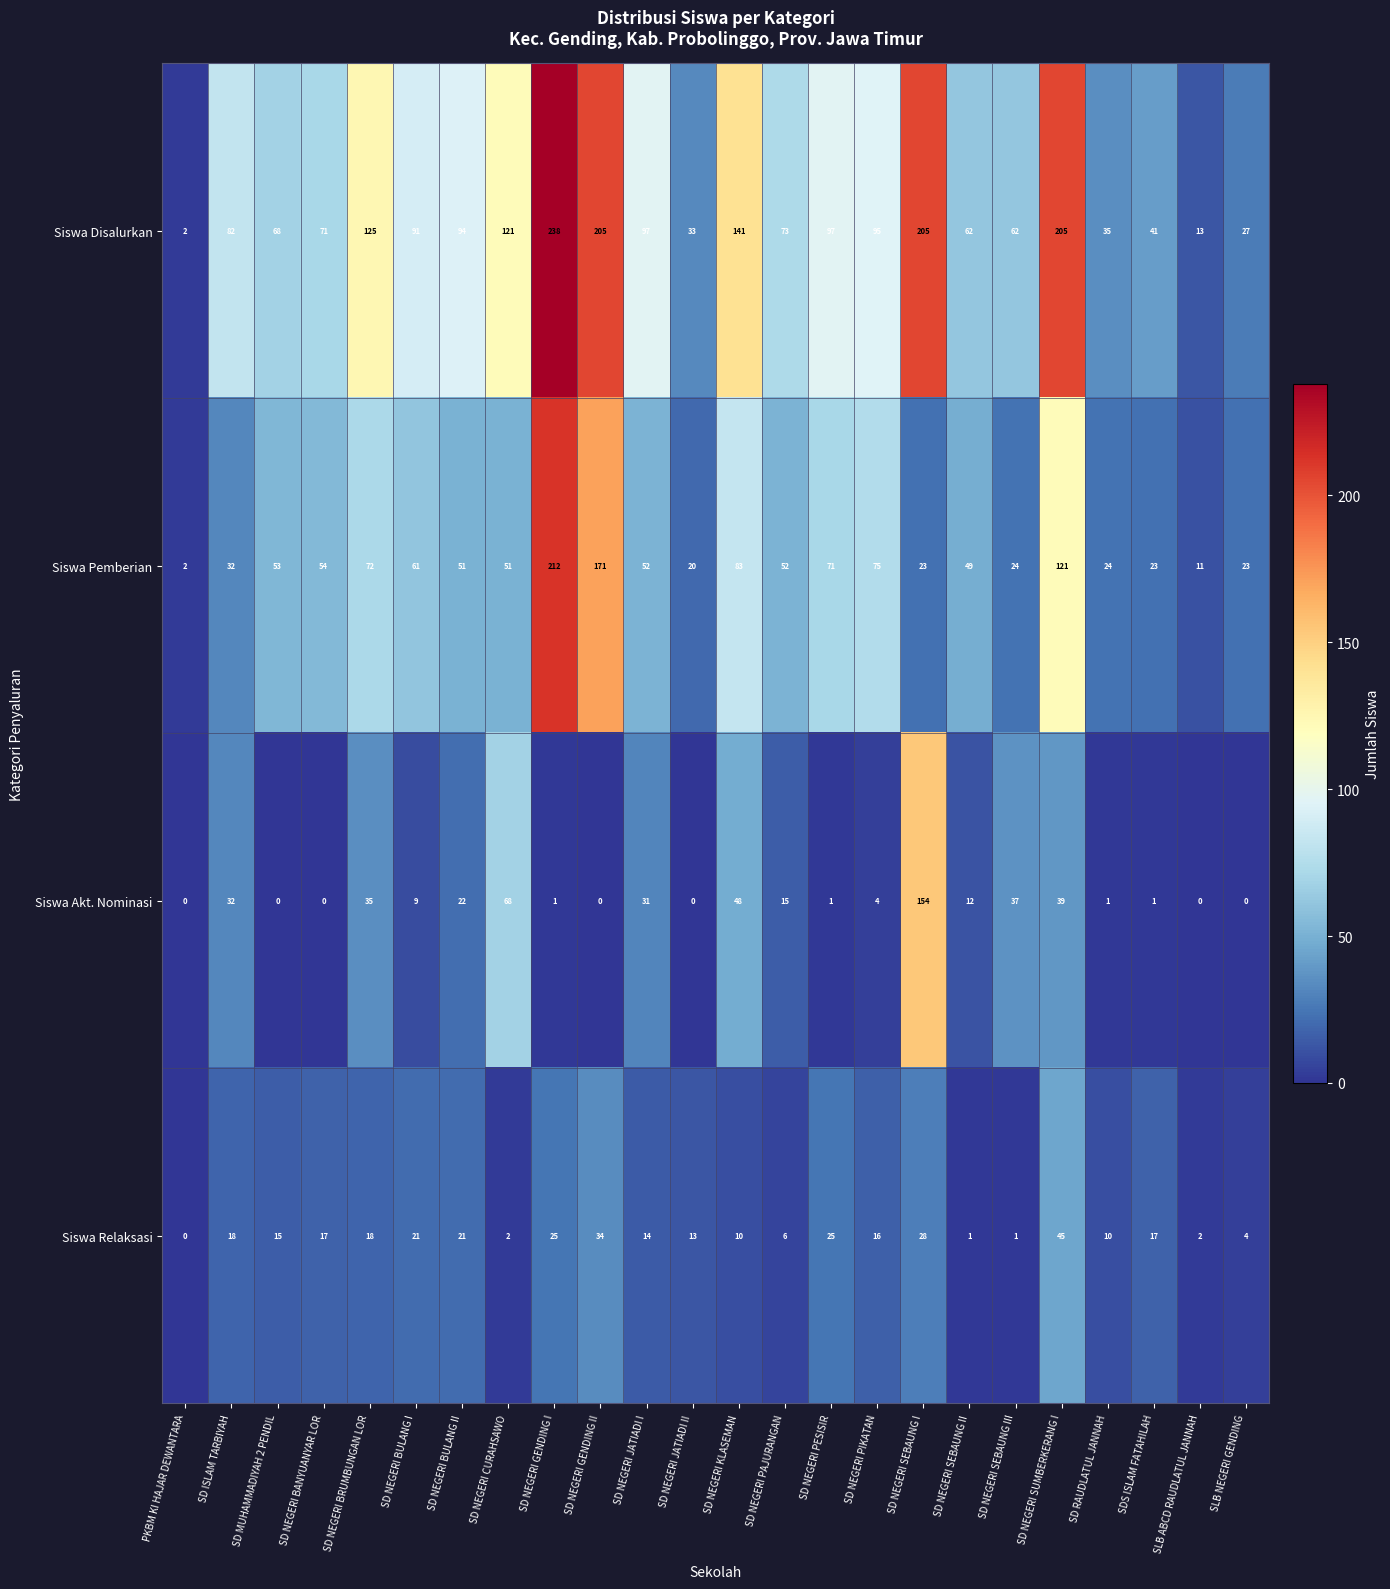

What is the sum of all Siswa Relaksasi values?

363